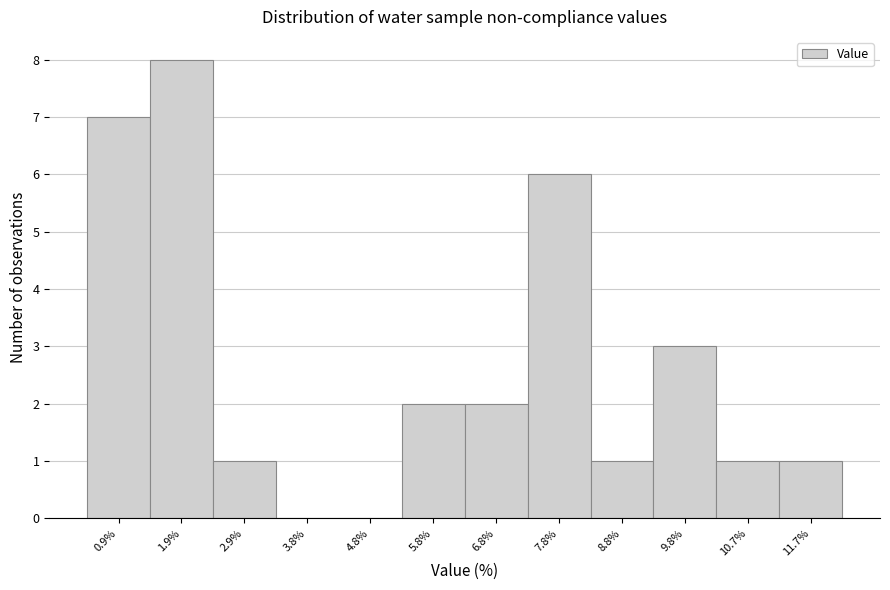

Reading left to right, list all the values displayed in this chart.

0.9%=7	1.9%=8	2.9%=1	3.8%=0	4.8%=0	5.8%=2	6.8%=2	7.8%=6	8.8%=1	9.8%=3	10.7%=1	11.7%=1